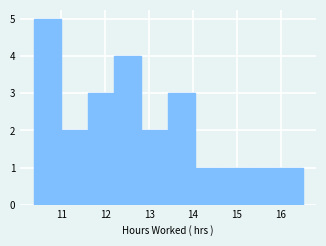

Over which range of the x-axis is the bar tallest?

10.4 to 11.0